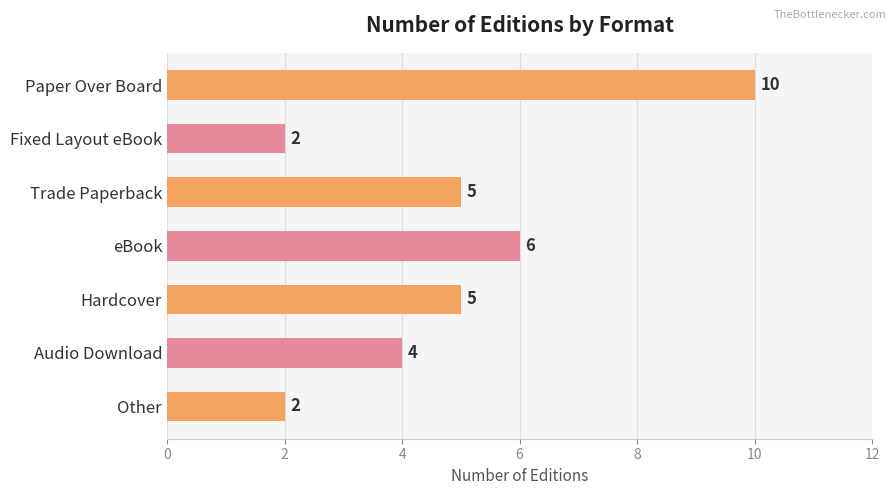

Count the values in the range 2 to 6.

6